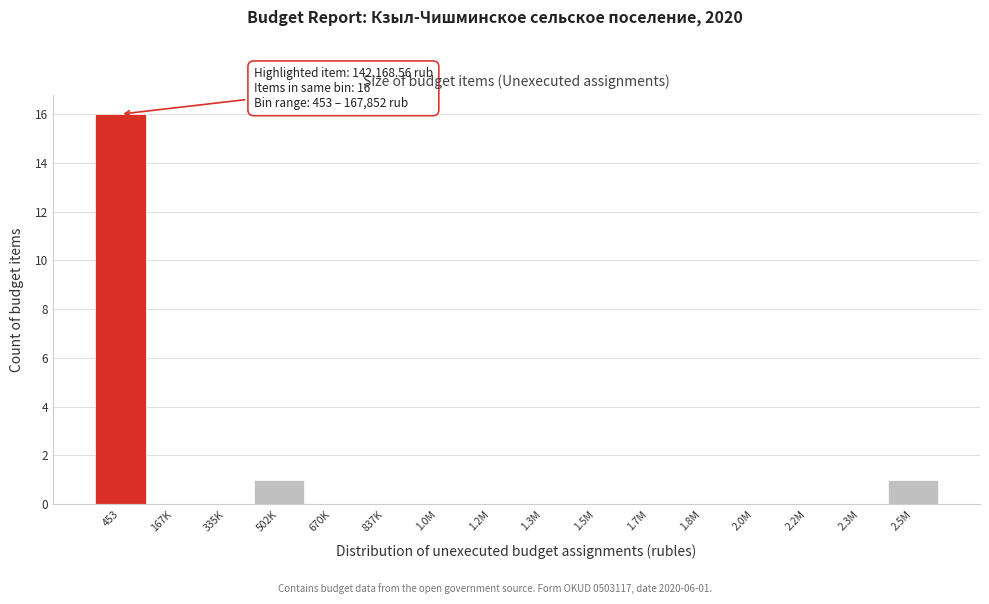

Reading left to right, what are all the values shown in this chart?

453=16	167K=0	335K=0	502K=1	670K=0	837K=0	1.0M=0	1.2M=0	1.3M=0	1.5M=0	1.7M=0	1.8M=0	2.0M=0	2.2M=0	2.3M=0	2.5M=1